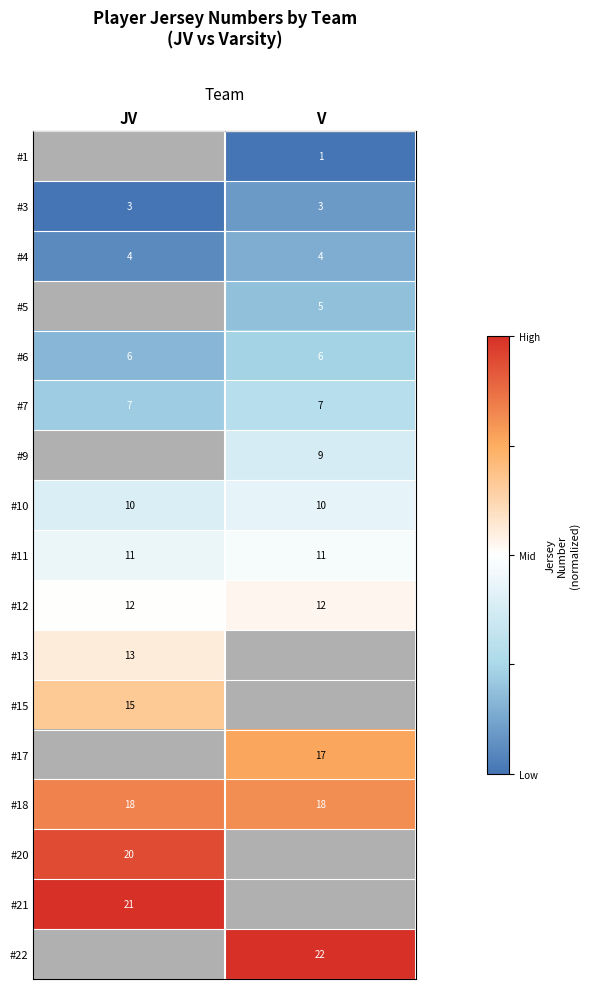

Between JV and V, which is larger?

V